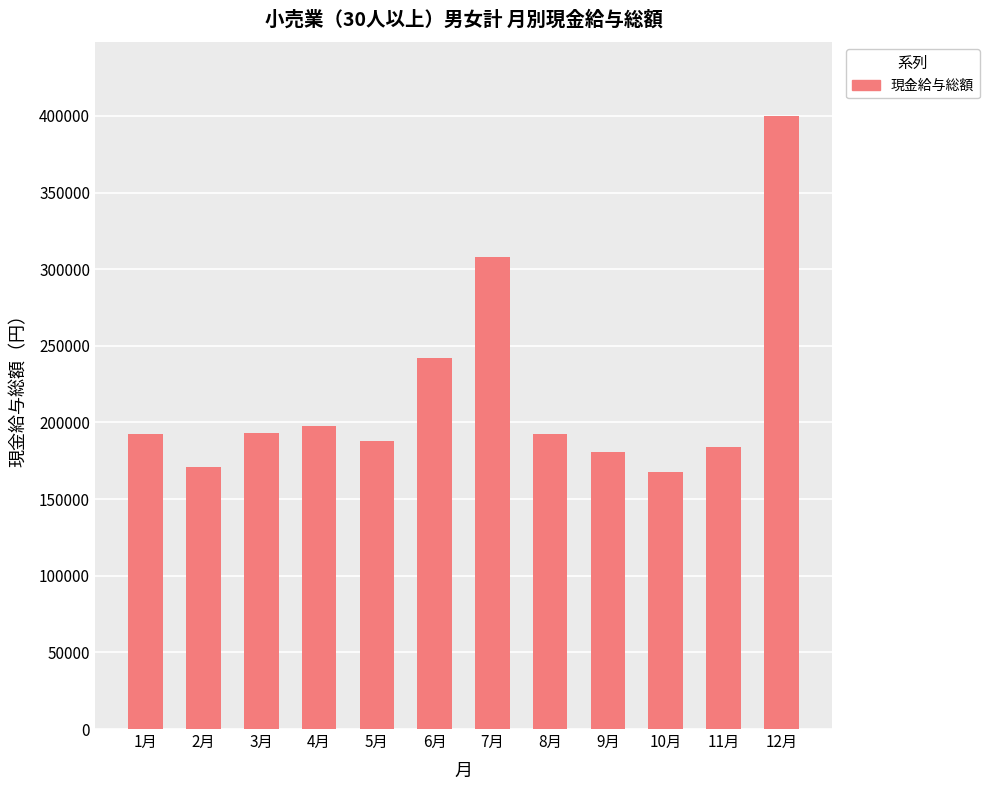

Between 11月 and 4月, which is larger?

4月